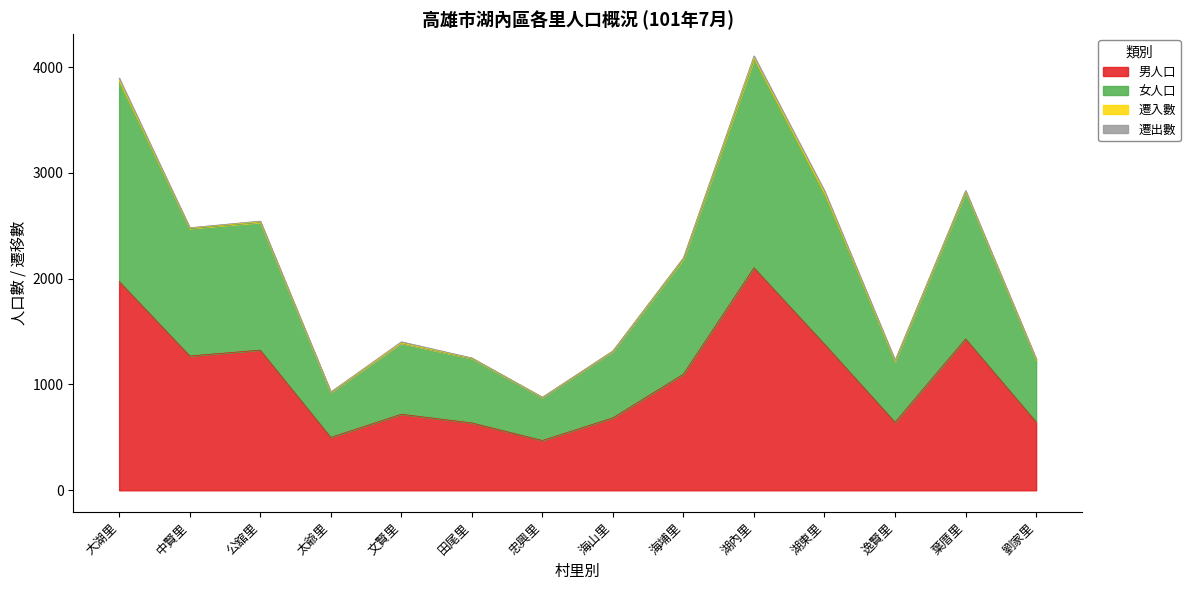

Rank the categories by 女人口 value from lowest to highest.

忠興里, 太爺里, 逸賢里, 劉家里, 田尾里, 海山里, 文賢里, 海埔里, 中賢里, 公舘里, 湖東里, 葉厝里, 大湖里, 湖內里